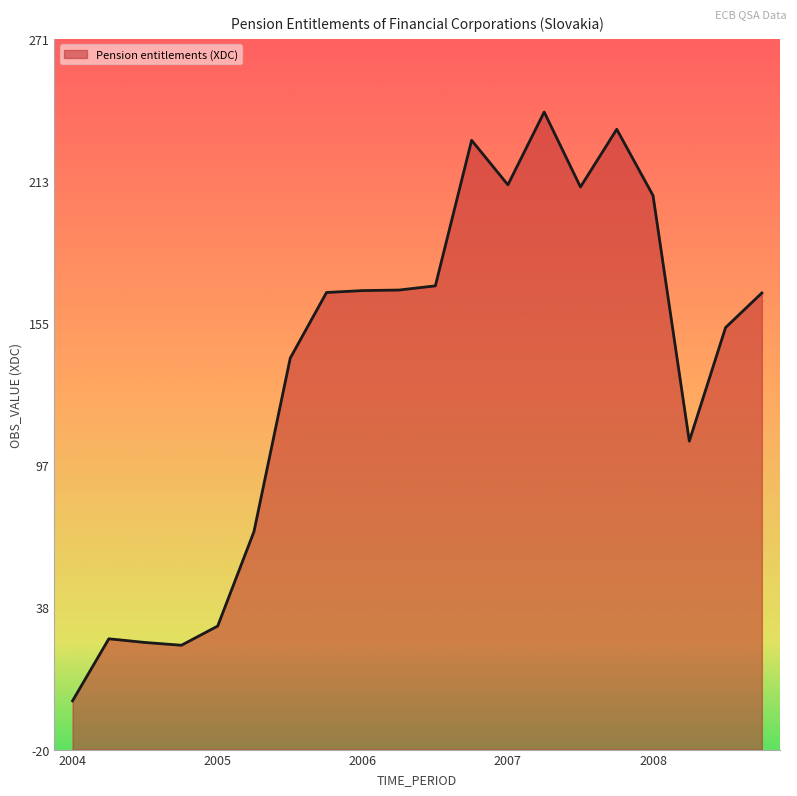

Which has a higher value, 2007 or 2004?

2007